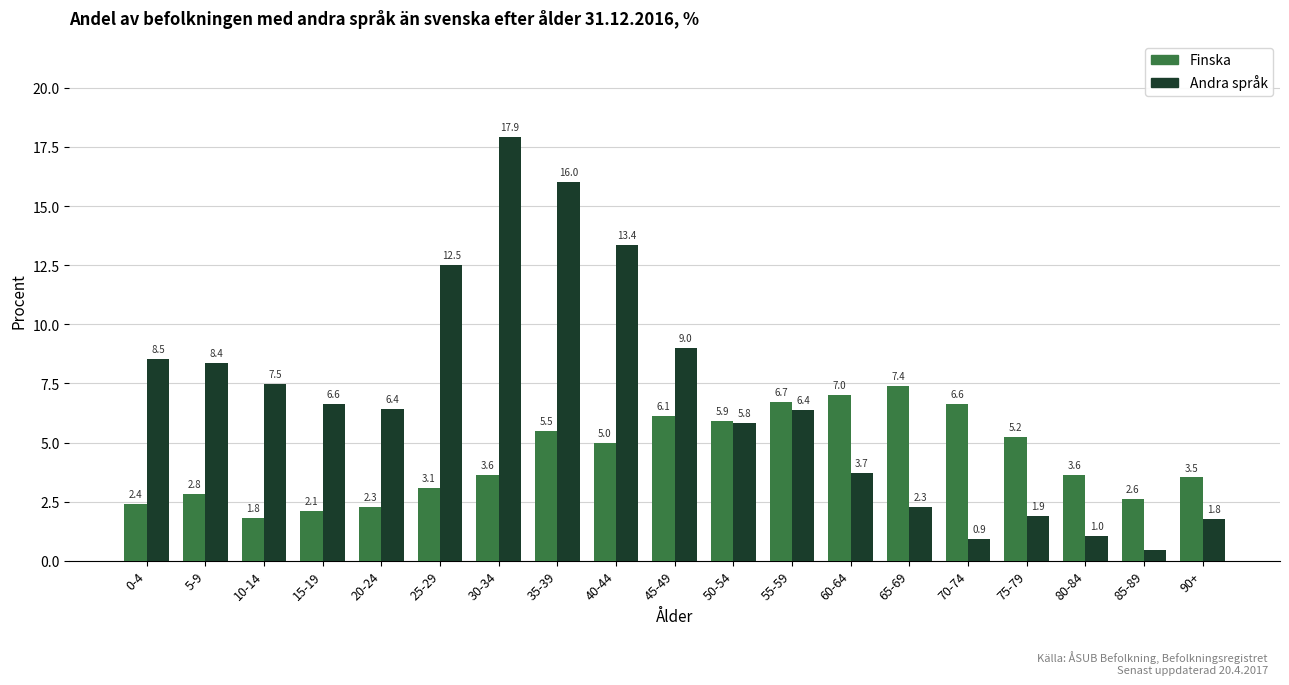

Which series has the largest range (max minus min)?

Andra språk